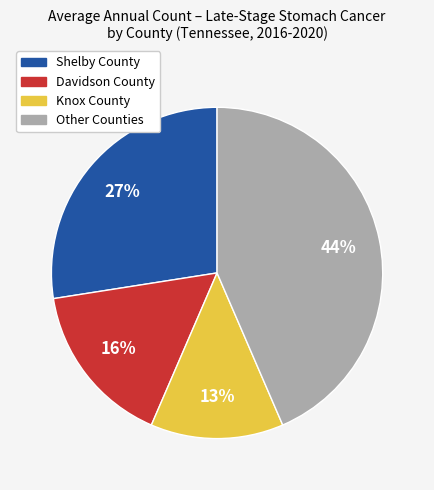

To the nearest percent, what is the average slice percentage?

25%